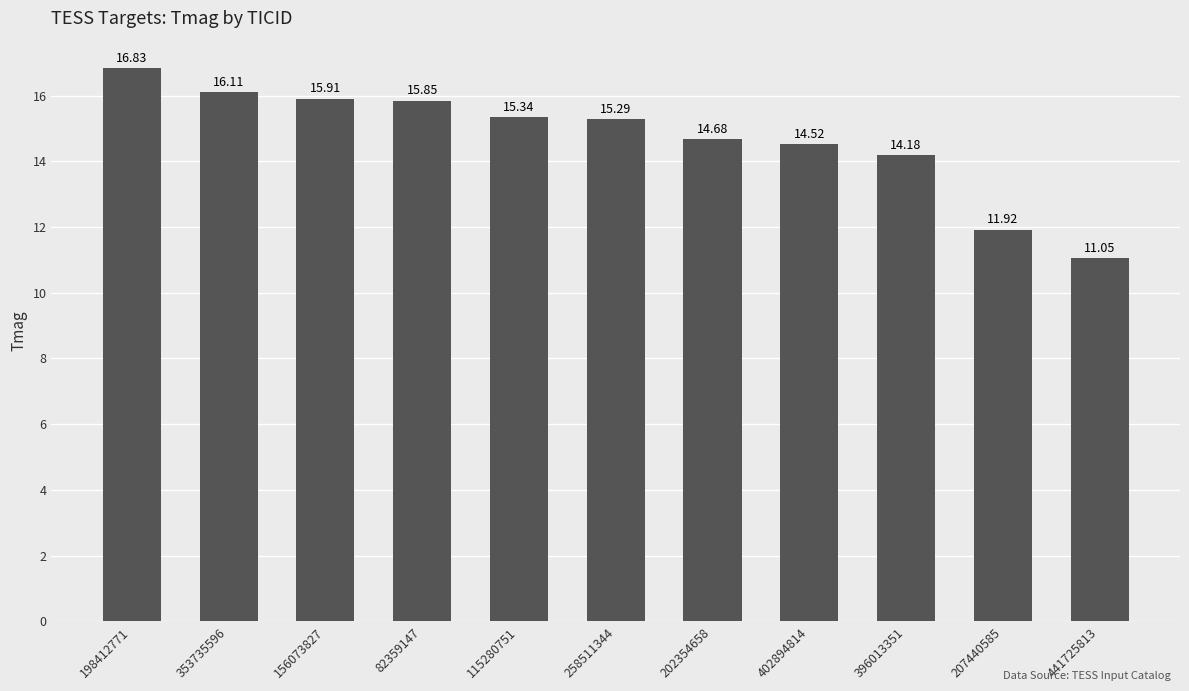

List the labels in order of value, smallest first.

441725813, 207440585, 396013351, 402894814, 202354658, 258511344, 115280751, 82359147, 156073827, 353735596, 198412771